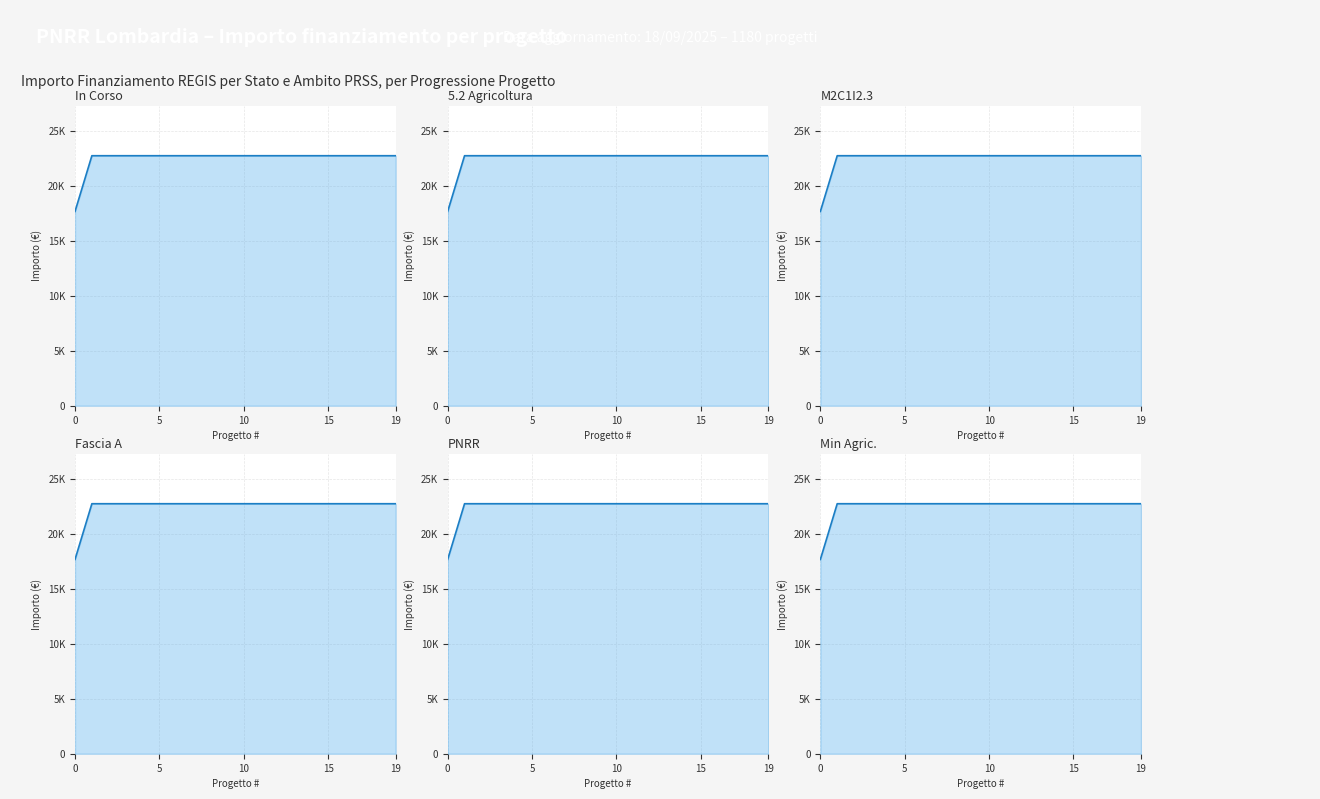

How many lines are shown in the chart?

6